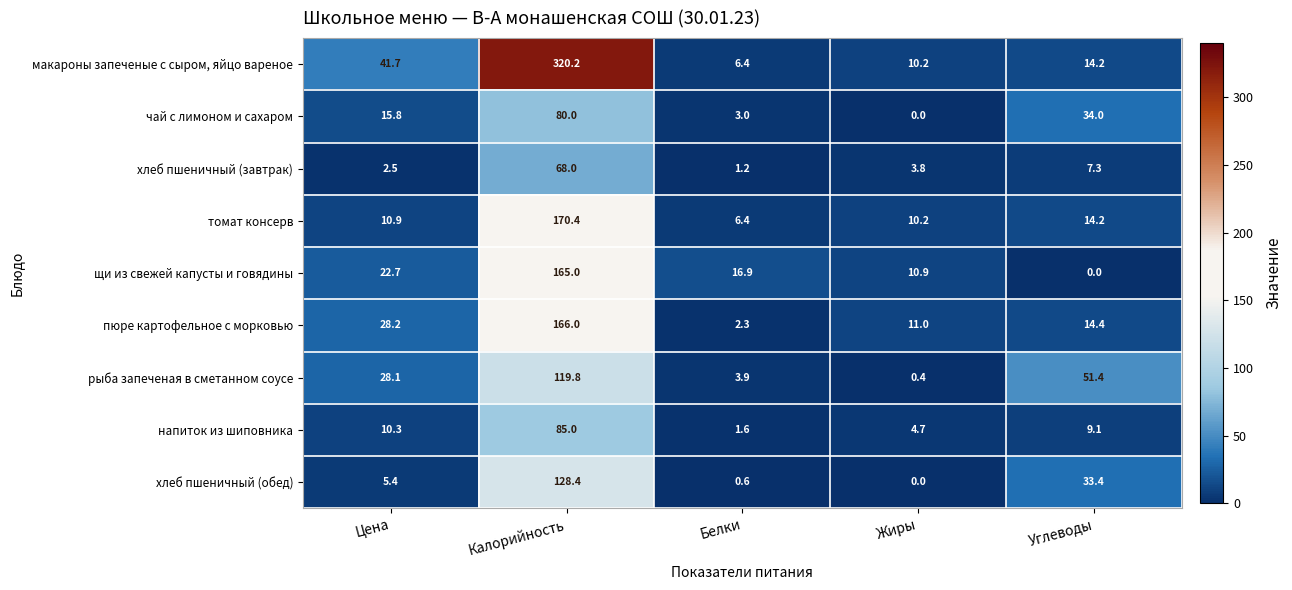

Which series has the widest spread of values?

макароны запеченые с сыром, яйцо вареное